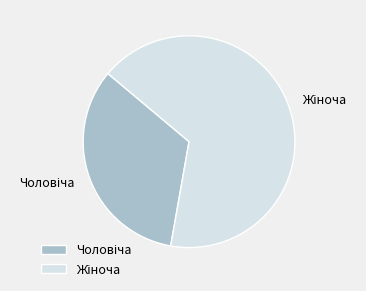

Is there a majority slice in this chart?

Yes